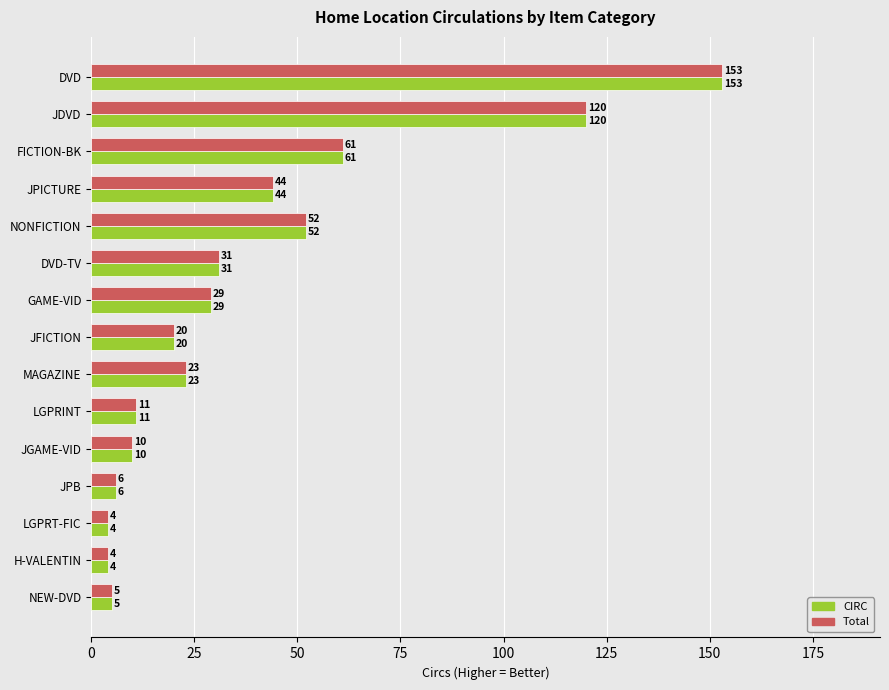

What is the difference between the second highest and second lowest values in the CIRC series?

116